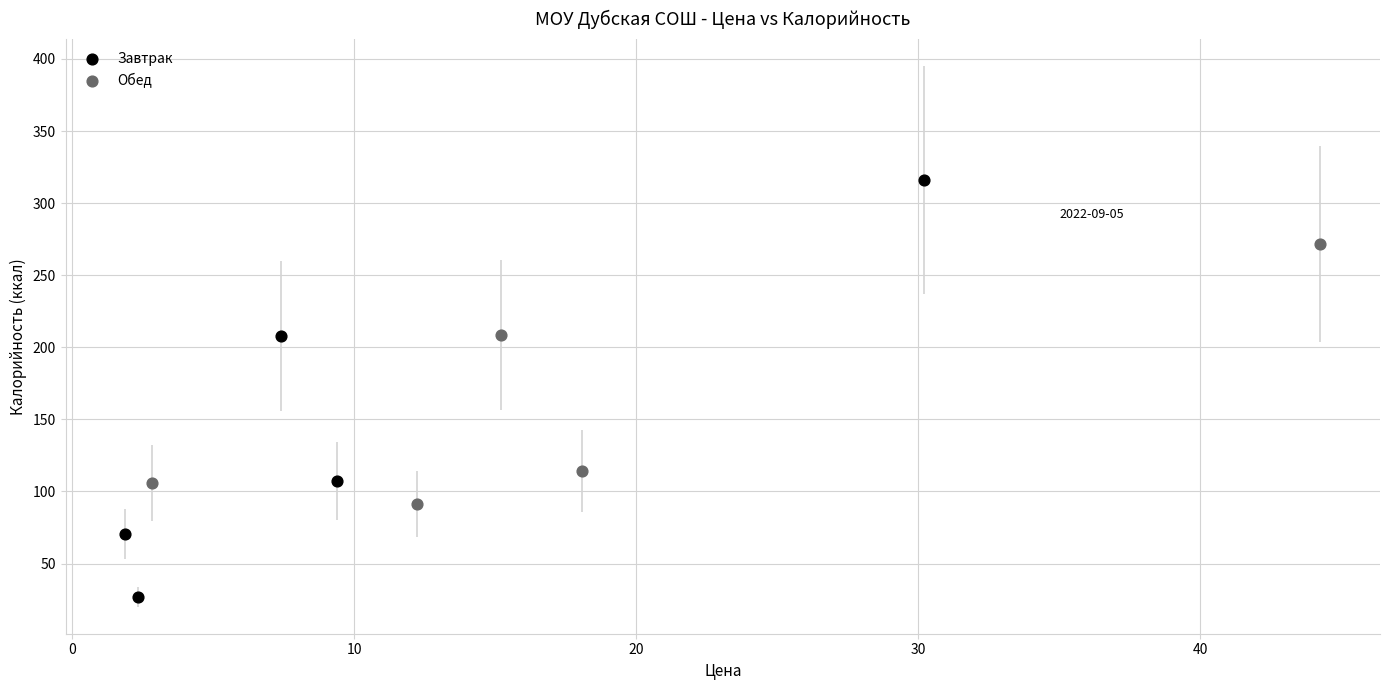

Which series has the widest spread of Y values?

Завтрак